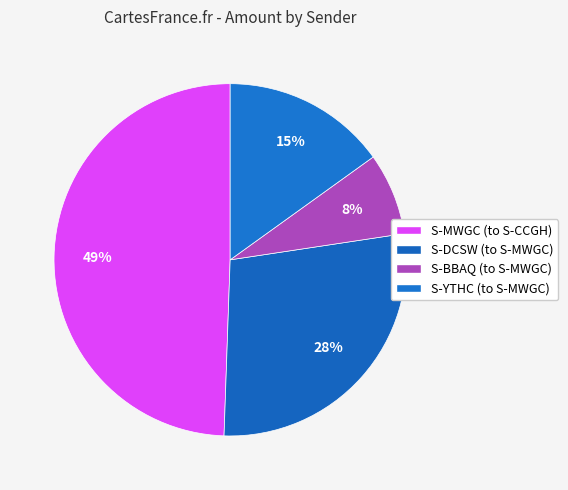

To the nearest percent, what is the difference between the largest and smallest slice percentages?

42%